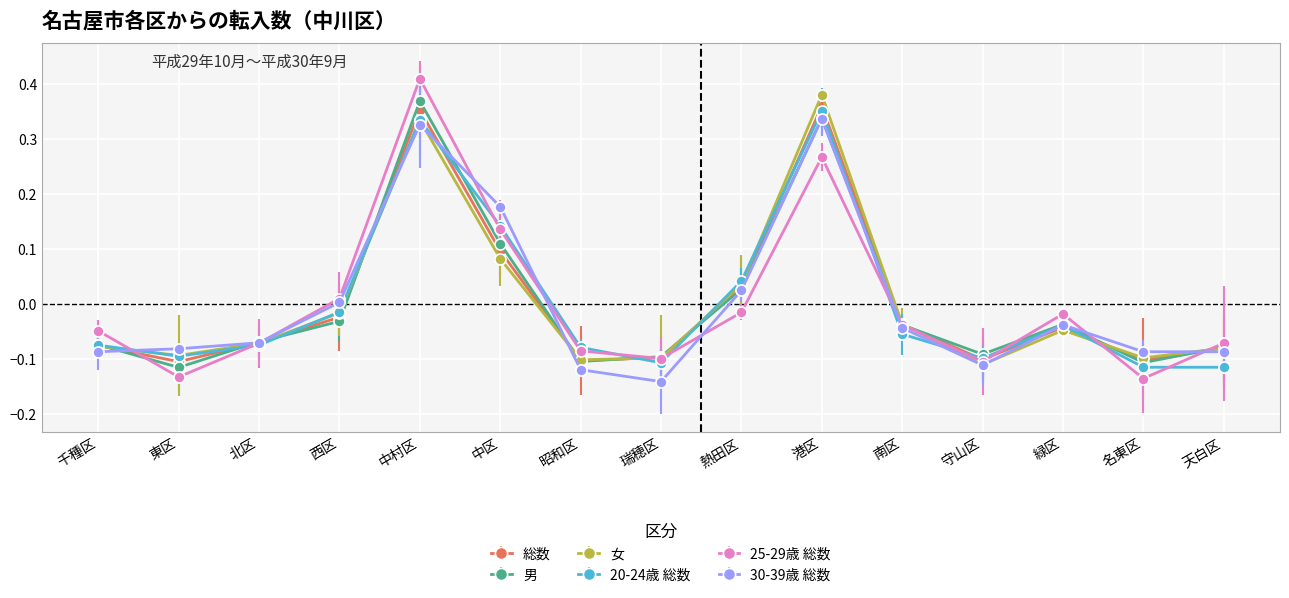

What are all the series names shown in the legend?

総数, 男, 女, 20-24歳 総数, 25-29歳 総数, 30-39歳 総数